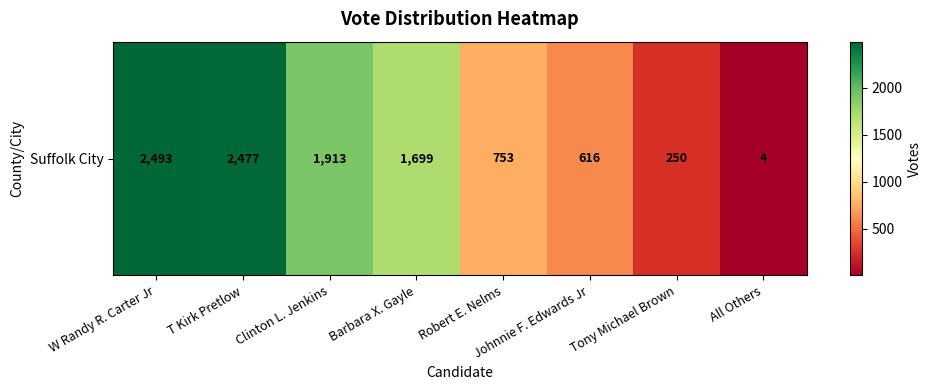

Which has a higher value, Barbara X. Gayle or Clinton L. Jenkins?

Clinton L. Jenkins